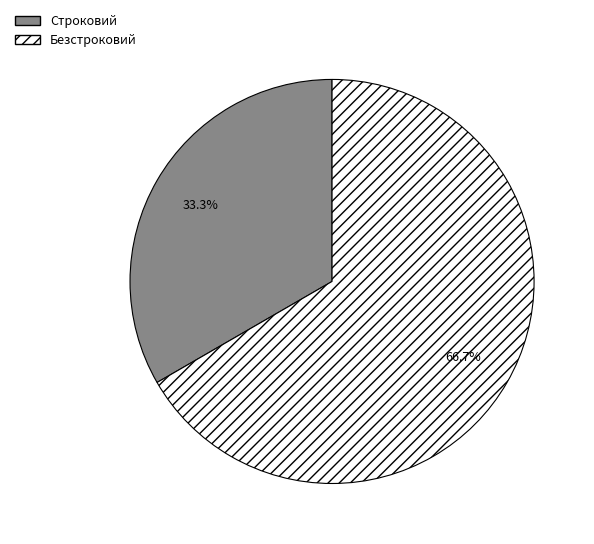

How many segments does this pie chart have?

2